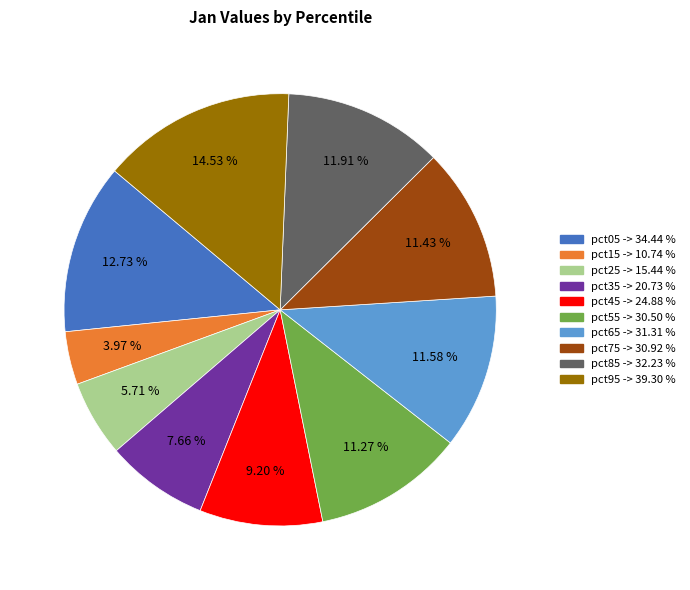

What percentage is the pct35 slice, to the nearest percent?

8%